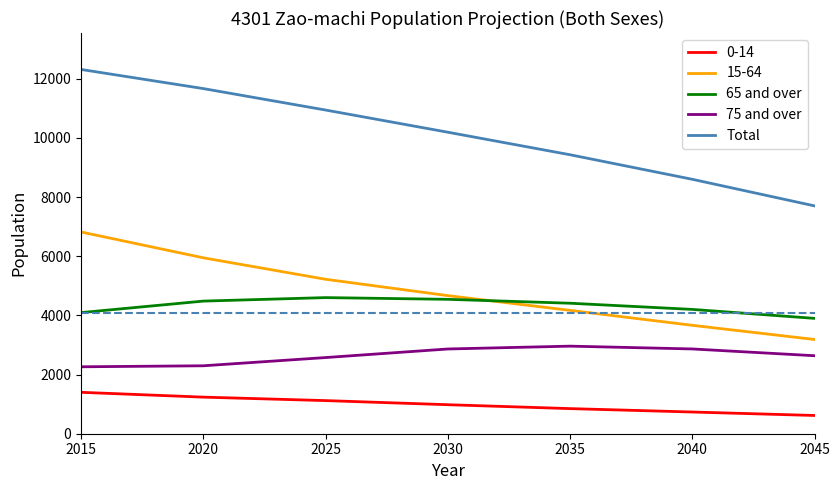

Count the number of data series in this chart.

5